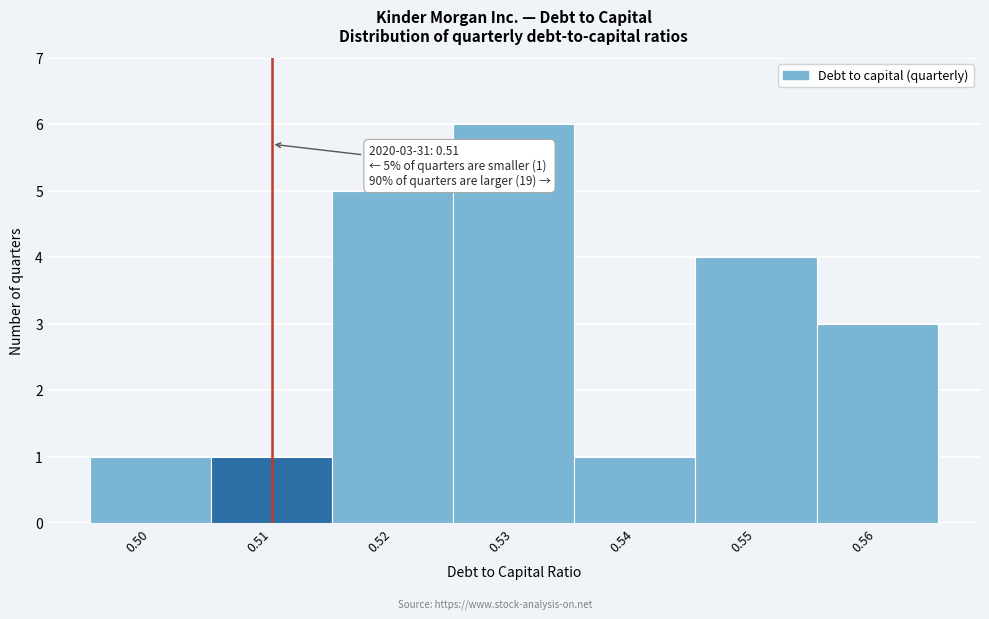

Over which range of the x-axis is the bar tallest?

0.525 to 0.535